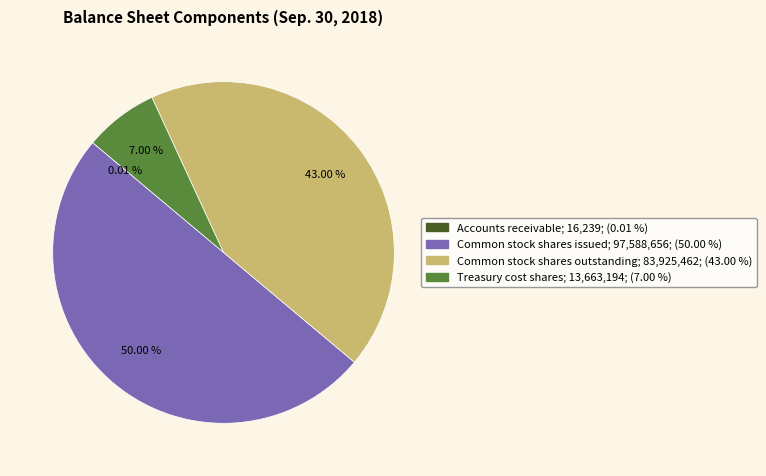

Is Treasury cost shares the majority of the pie?

No